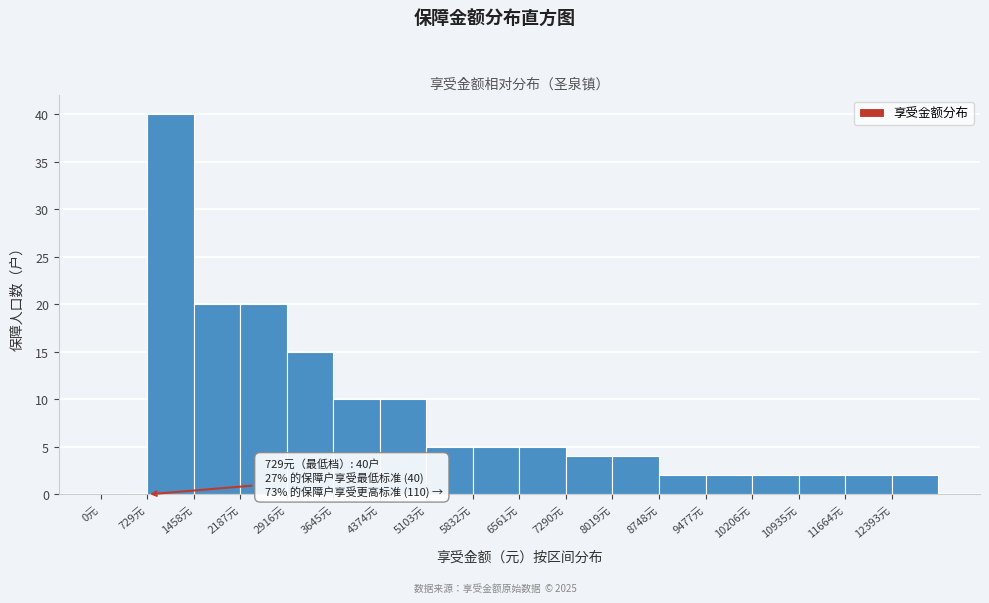

Over which range of the x-axis is the bar tallest?

700 to 1500